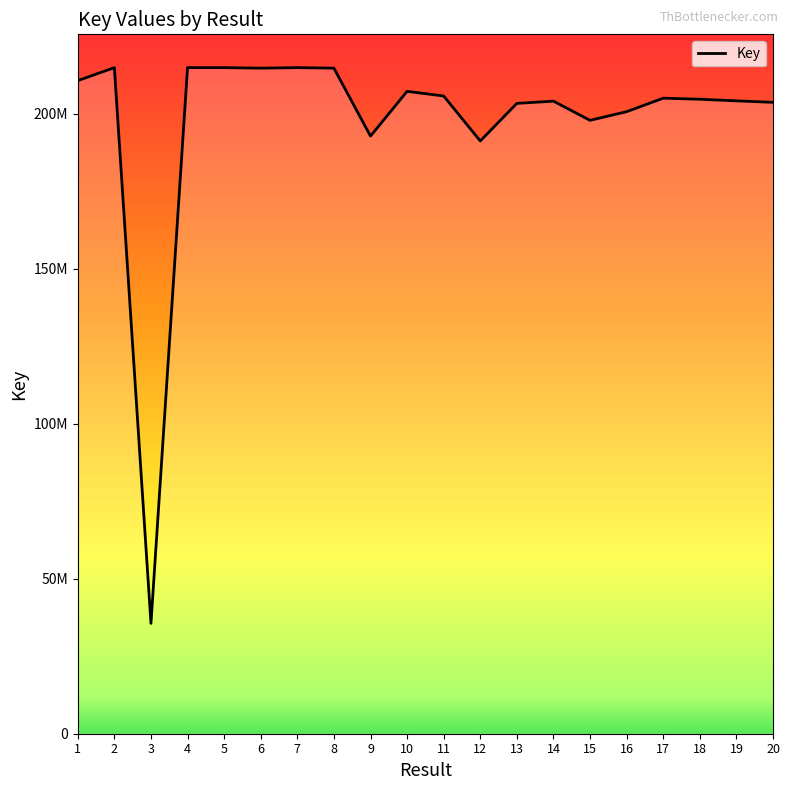

What is the sum of all values?

3955267867